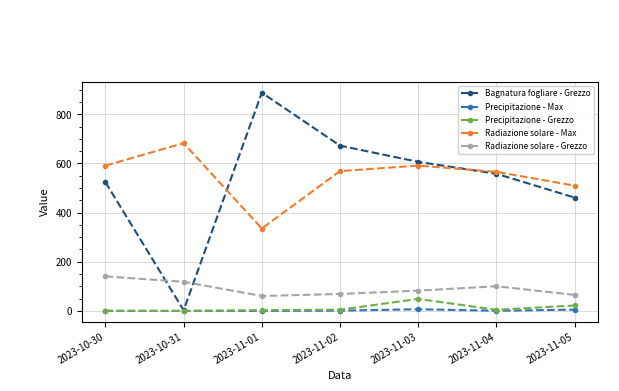

What is the difference between the maximum and second lowest values in the Bagnatura fogliare - Grezzo series?

426.8